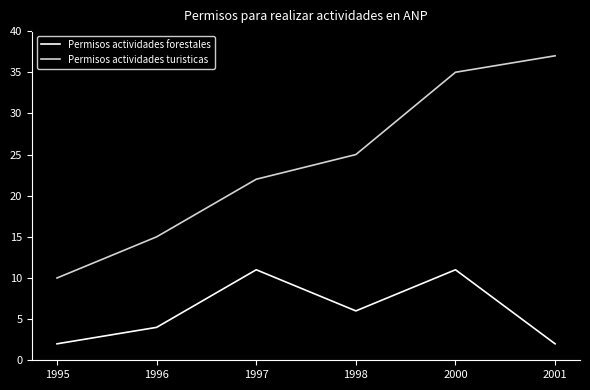

How many categories are shown in the chart?

6